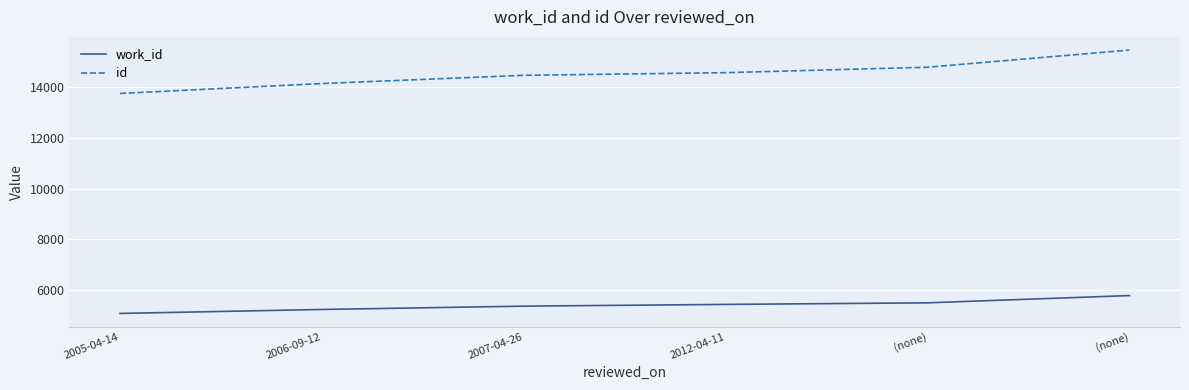

How many lines are shown in the chart?

2